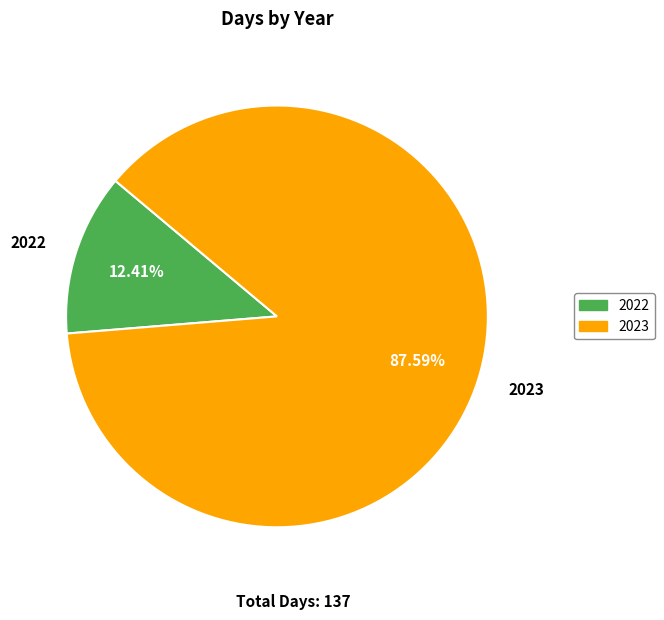

How many slices are in this pie chart?

2